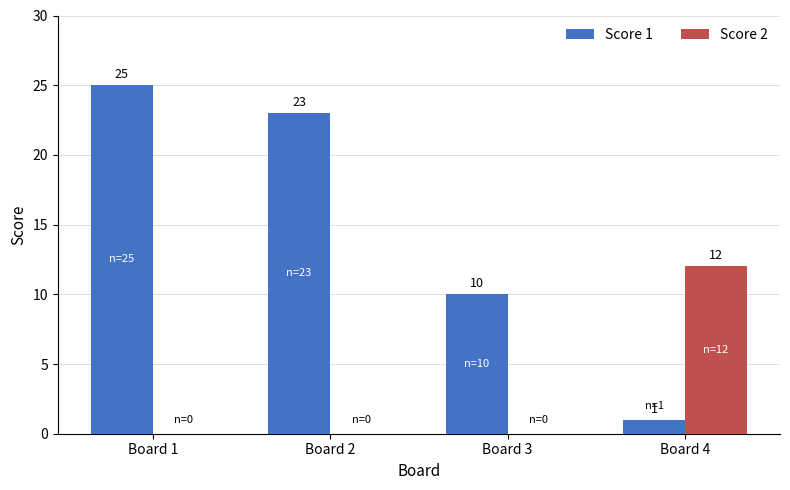

Is the value of Score 1 at Board 3 greater than the value of Score 2 at Board 1?

Yes